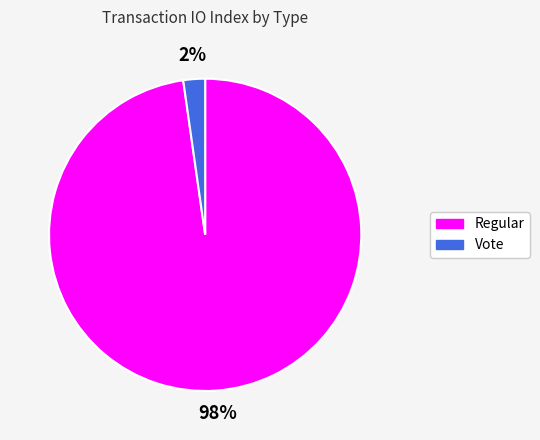

To the nearest percent, what is the difference between the Vote and Regular slice percentages?

96%